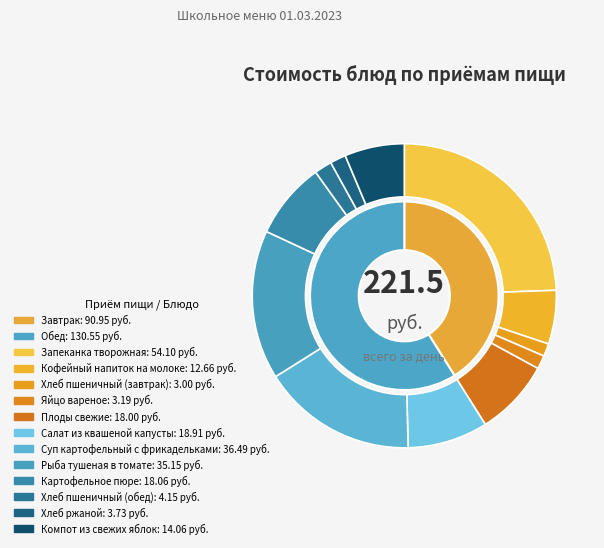

To the nearest percent, what is the average slice percentage?

8%